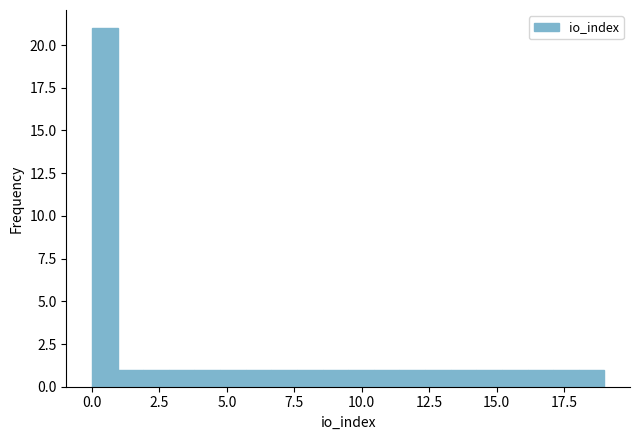

Read against the x-axis, roughly where is the centre of the tallest bar?

0.5